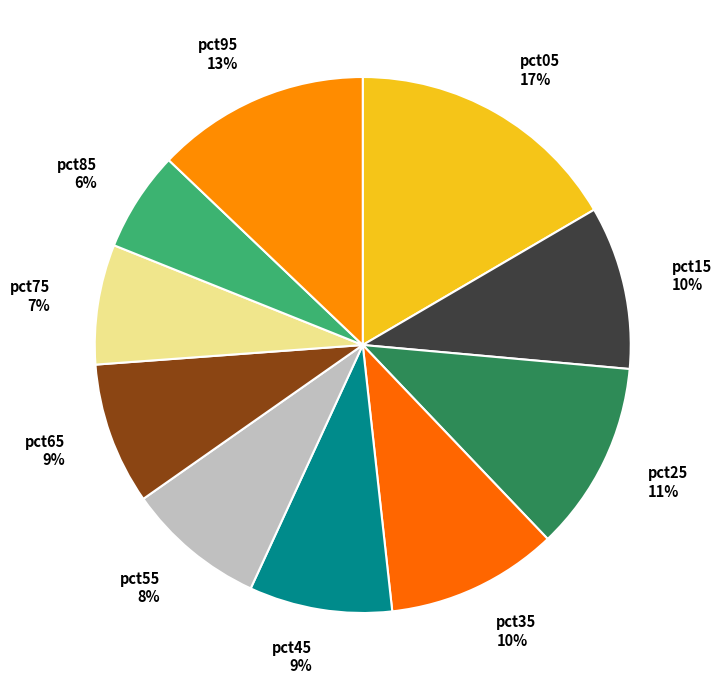

The pct75 slice represents 19% of the pie. True or false?

False